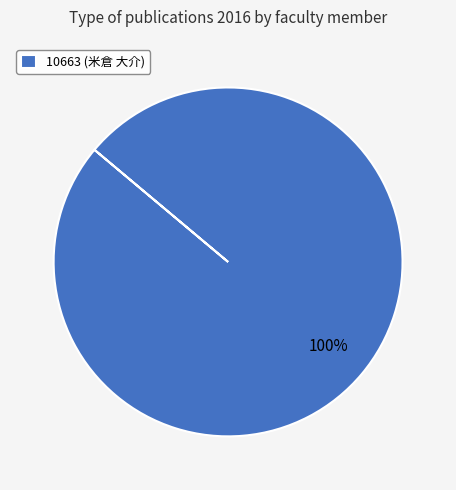

Is it true that 10663 (米倉 大介) is 89% of the pie?

False